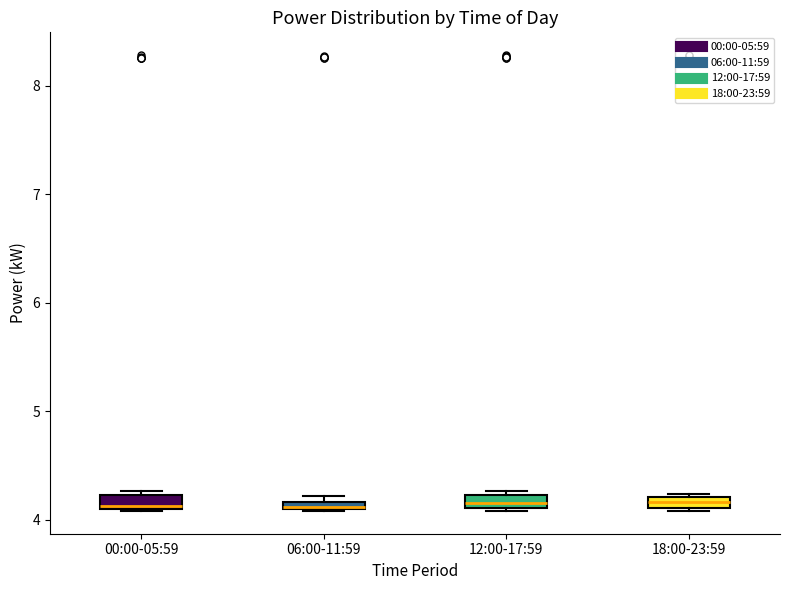

Where is the lower edge of the box for 00:00-05:59 on the y-axis? The values are not printed on the chart, so give them approximately, as read against the axis.

4.1